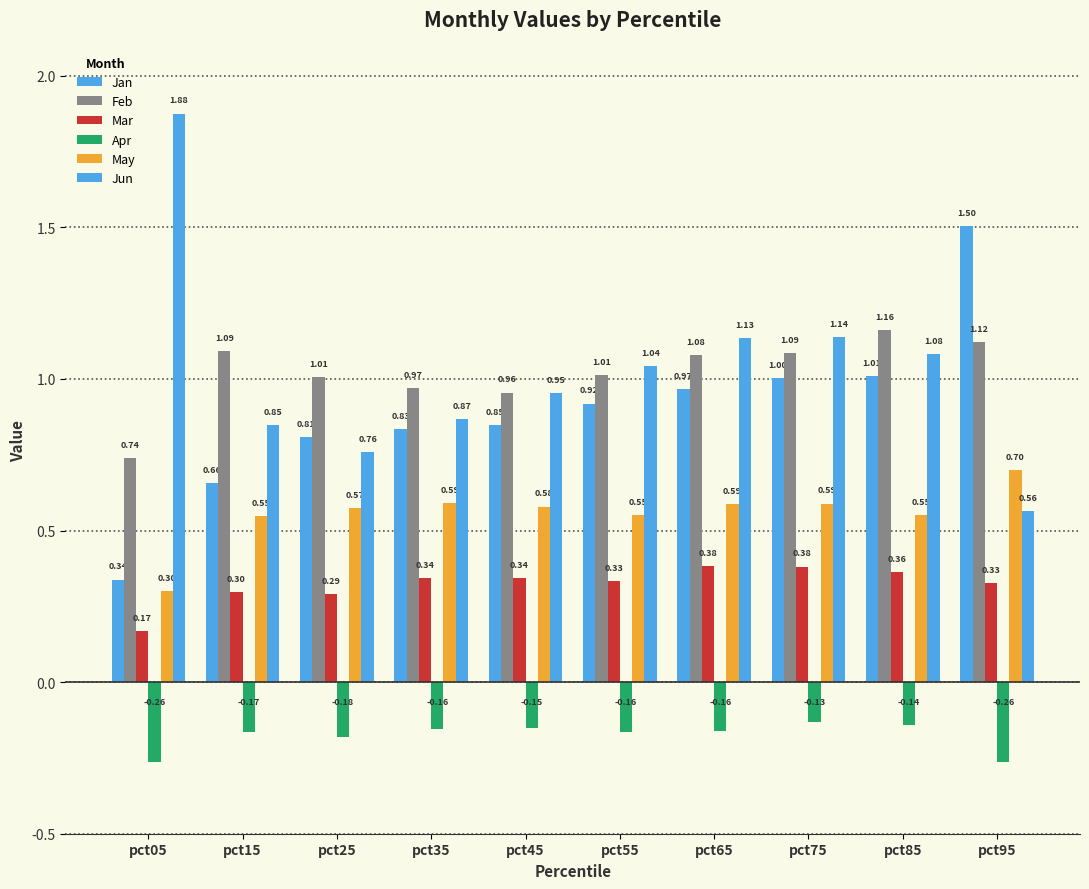

Reading right to left, list all the values displayed in this chart.

Jan: 1.5	1.0	1.0	1.0	0.9	0.8	0.8	0.8	0.7	0.3
Feb: 1.1	1.2	1.1	1.1	1.0	1.0	1.0	1.0	1.1	0.7
Mar: 0.3	0.4	0.4	0.4	0.3	0.3	0.3	0.3	0.3	0.2
Apr: -0.3	-0.1	-0.1	-0.2	-0.2	-0.2	-0.2	-0.2	-0.2	-0.3
May: 0.7	0.6	0.6	0.6	0.6	0.6	0.6	0.6	0.5	0.3
Jun: 0.6	1.1	1.1	1.1	1.0	1.0	0.9	0.8	0.8	1.9